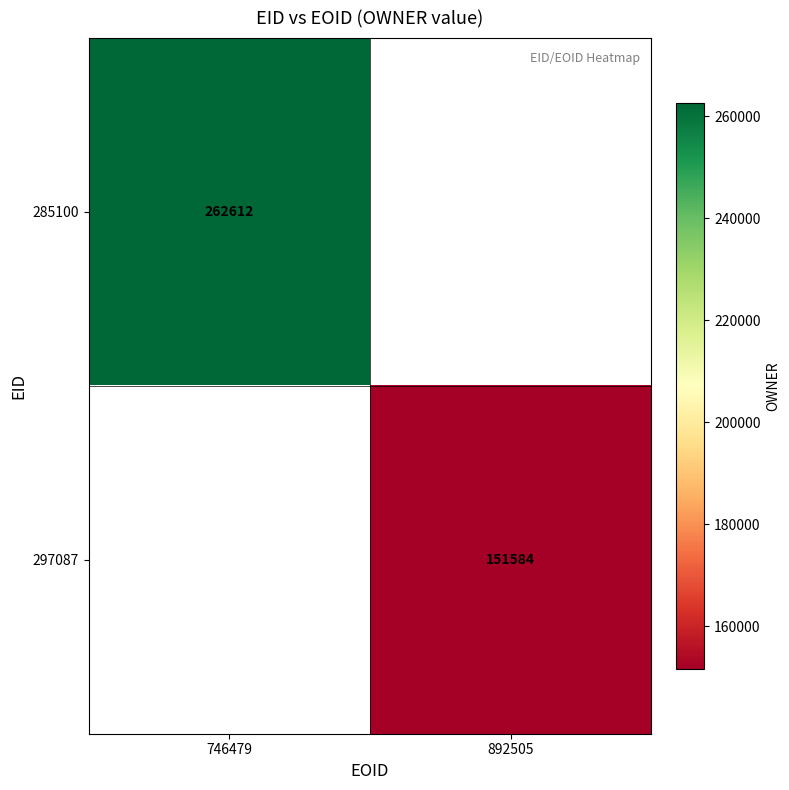

Is the value of 285100 at 746479 greater than the value of 297087 at 892505?

Yes